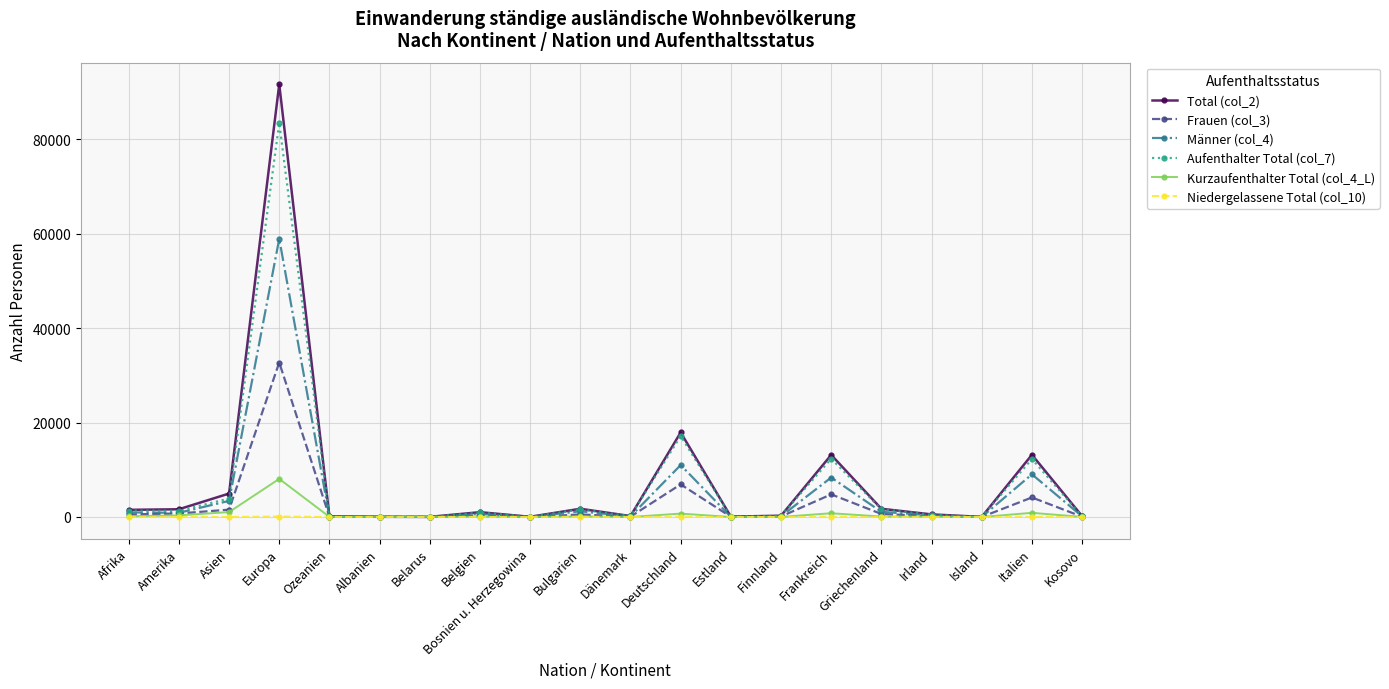

The value of Aufenthalter Total (col_7) at Italien is 21113. True or false?

False